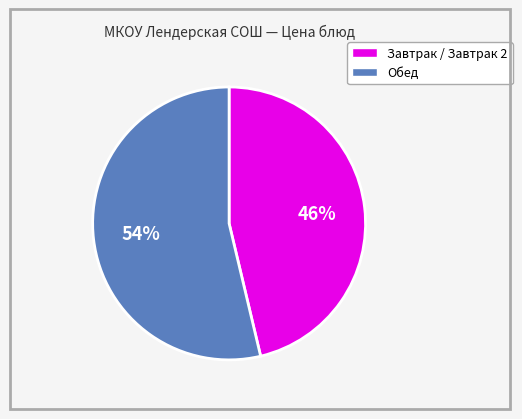

To the nearest percent, what is the average slice percentage?

50%